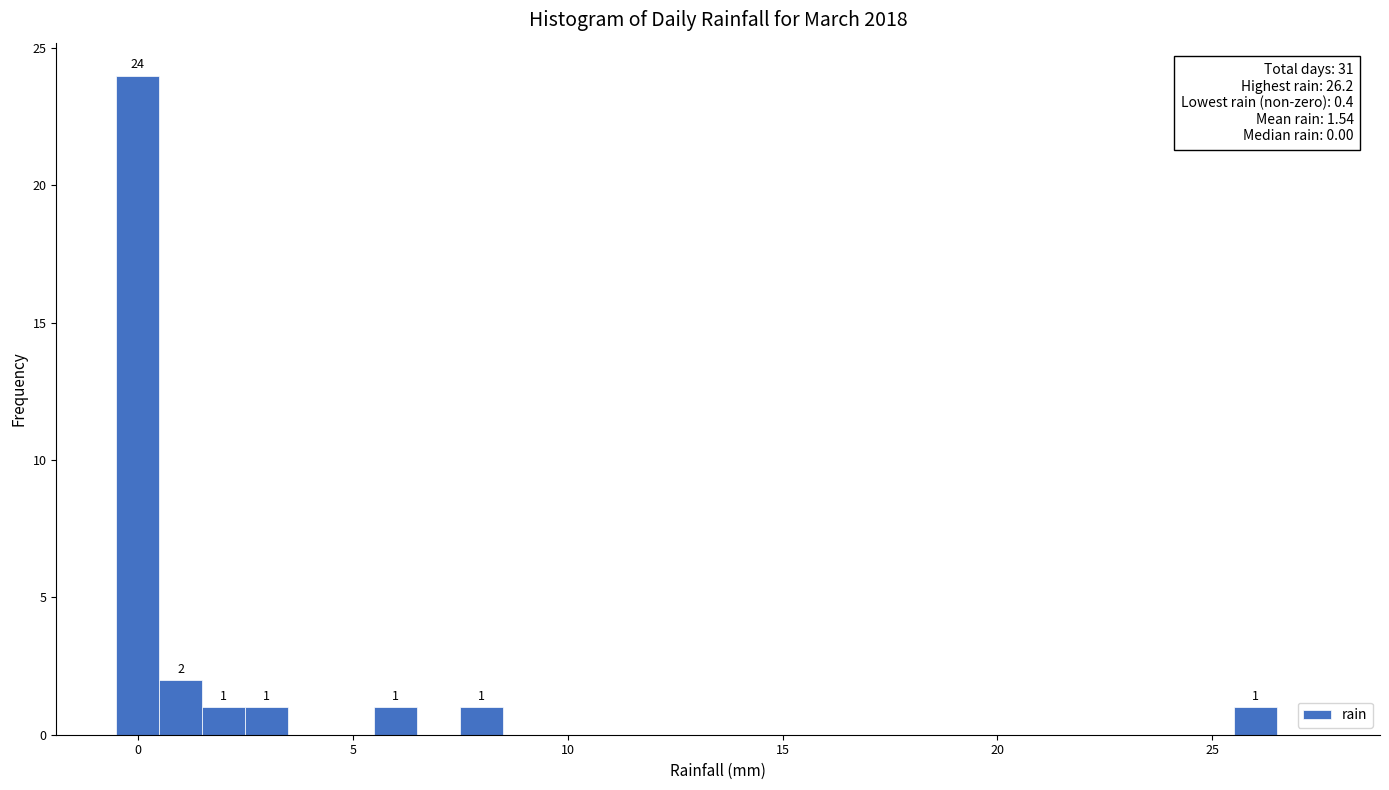

Around what value on the x-axis is the tallest bar? Give the approximate position of its centre, as read against the axis.

0.0